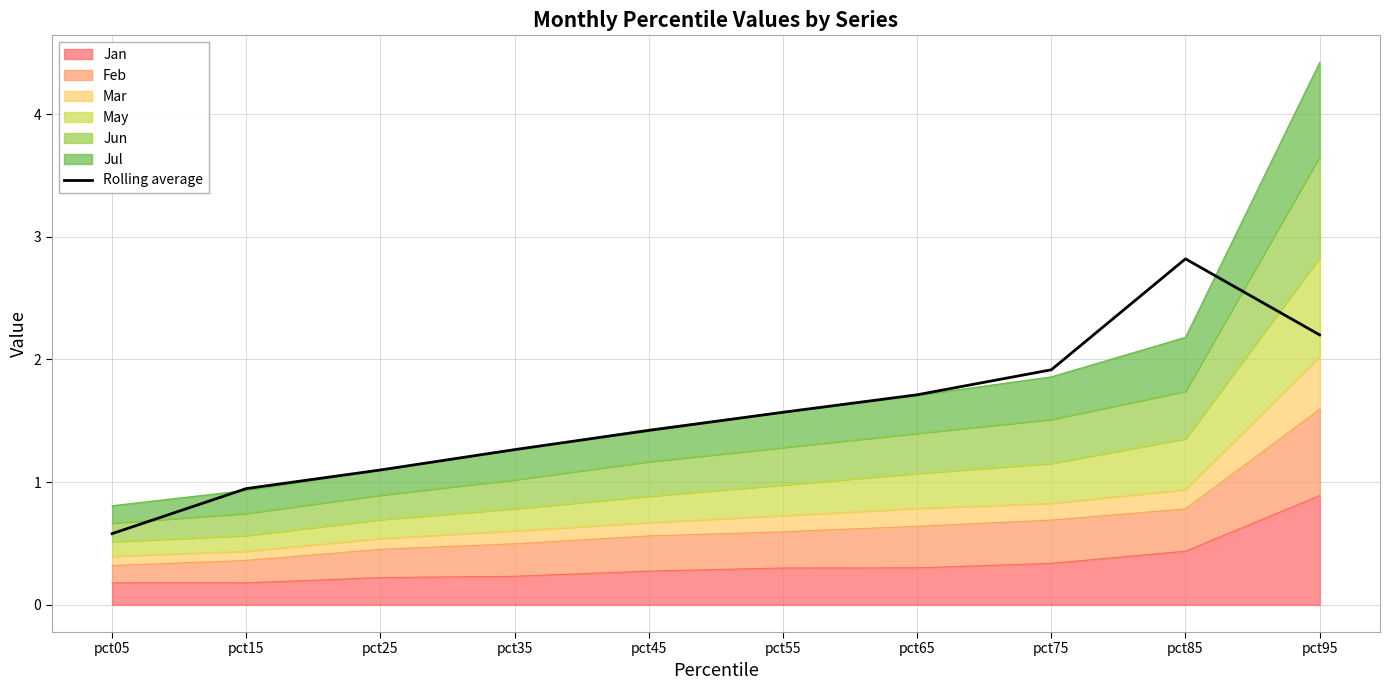

List the labels in order of value, largest first.

pct85, pct95, pct75, pct65, pct55, pct45, pct35, pct25, pct15, pct05